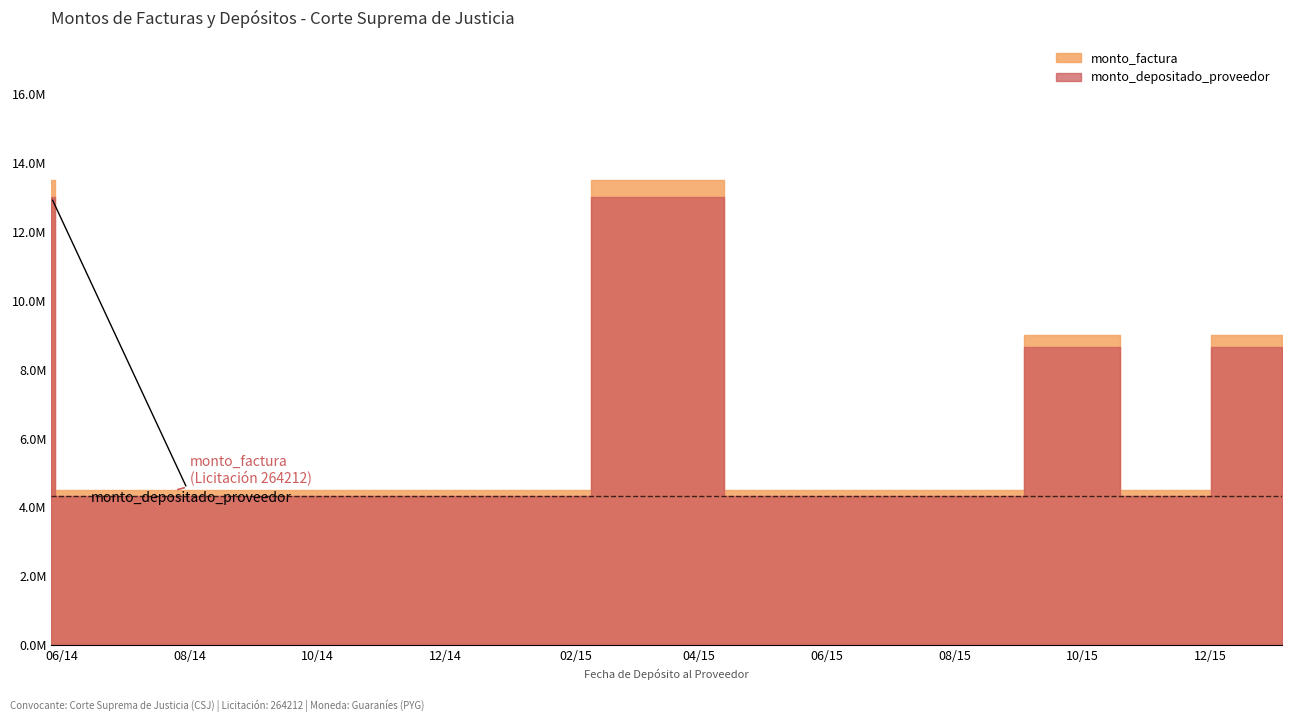

What is the average value of the monto_depositado_proveedor series?

4333200